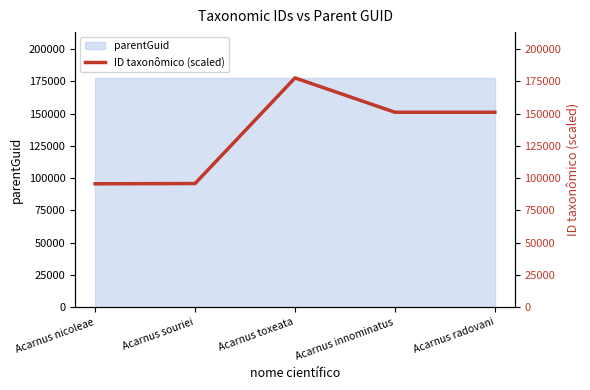

Rank the categories by value from highest to lowest.

Acarnus toxeata, Acarnus innominatus, Acarnus radovani, Acarnus souriei, Acarnus nicoleae